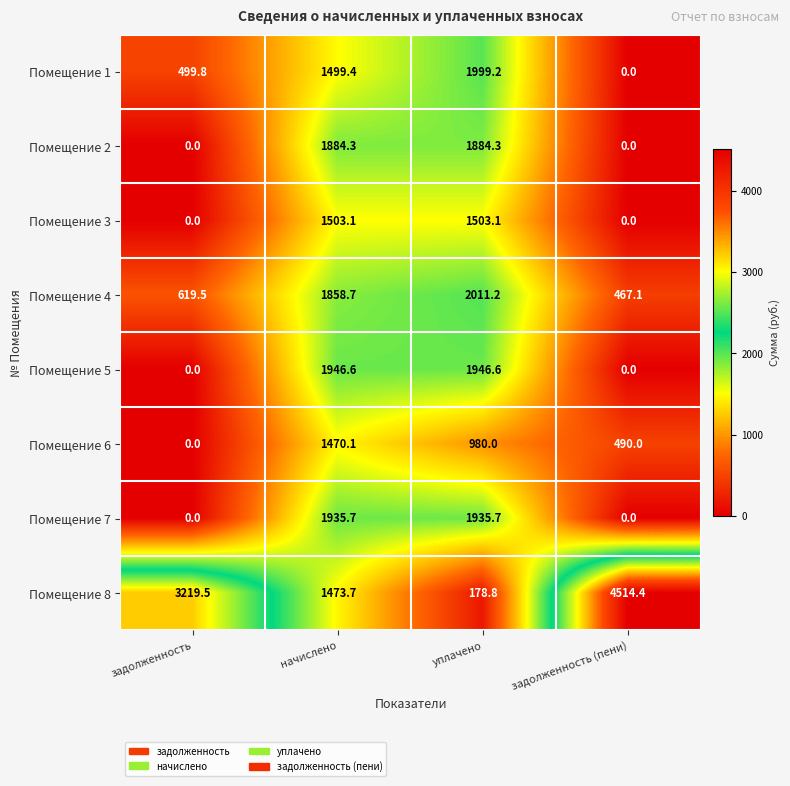

Which category has the highest value across all series?

задолженность (пени)